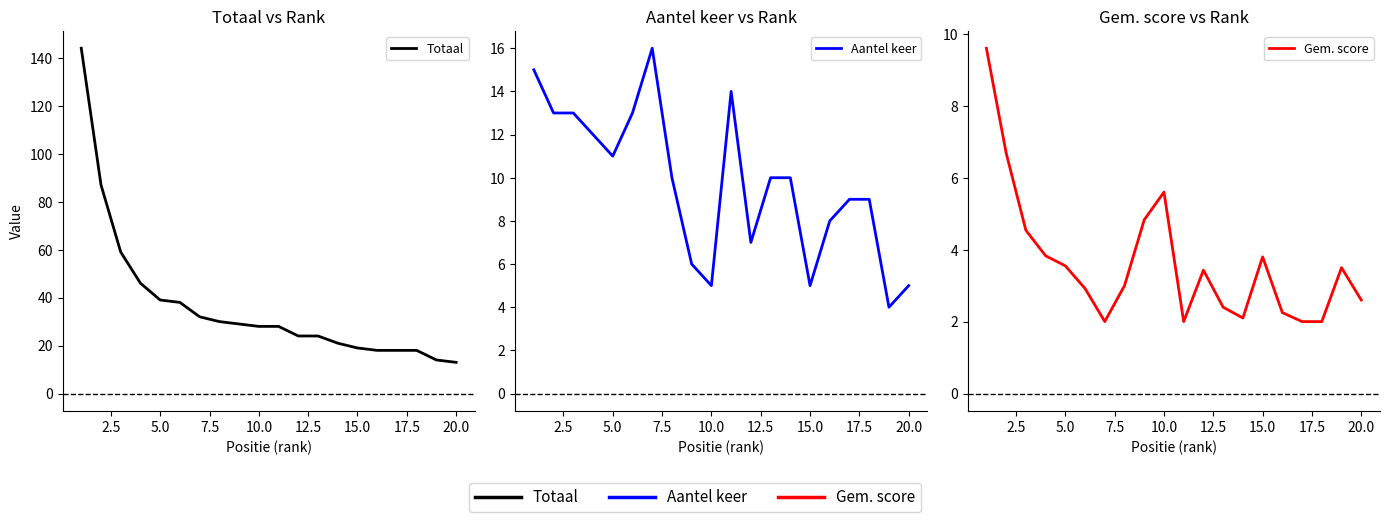

Which series has the widest spread of values?

Totaal